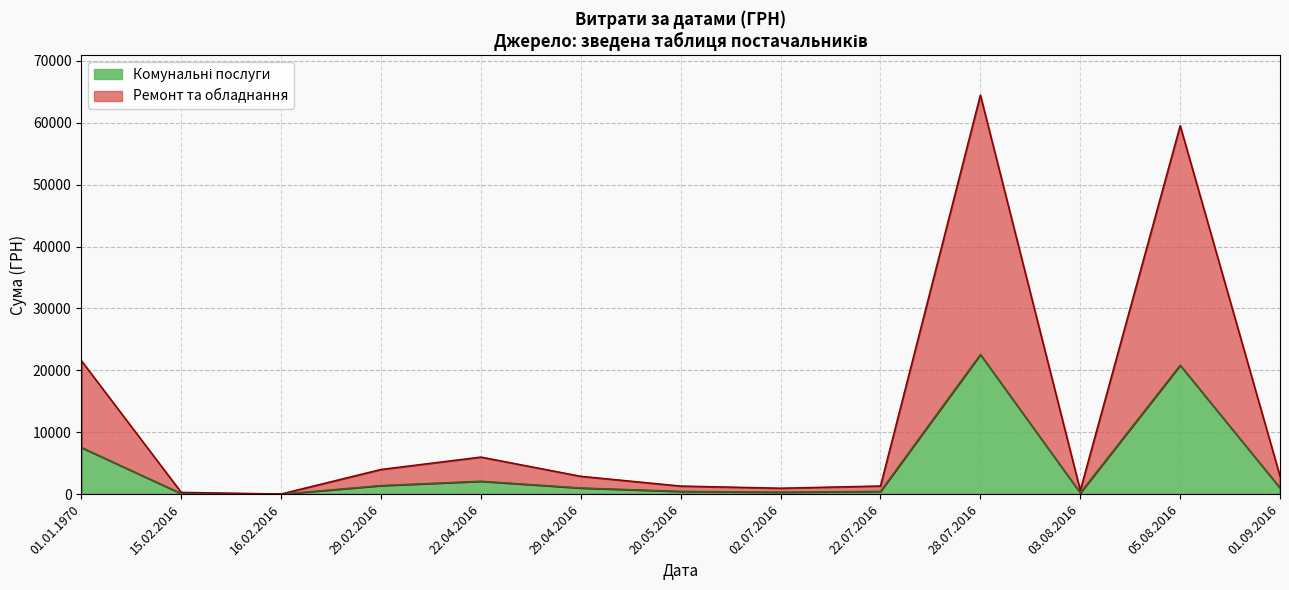

Is it true that the value at 29.02.2016 is 4000.0?

True